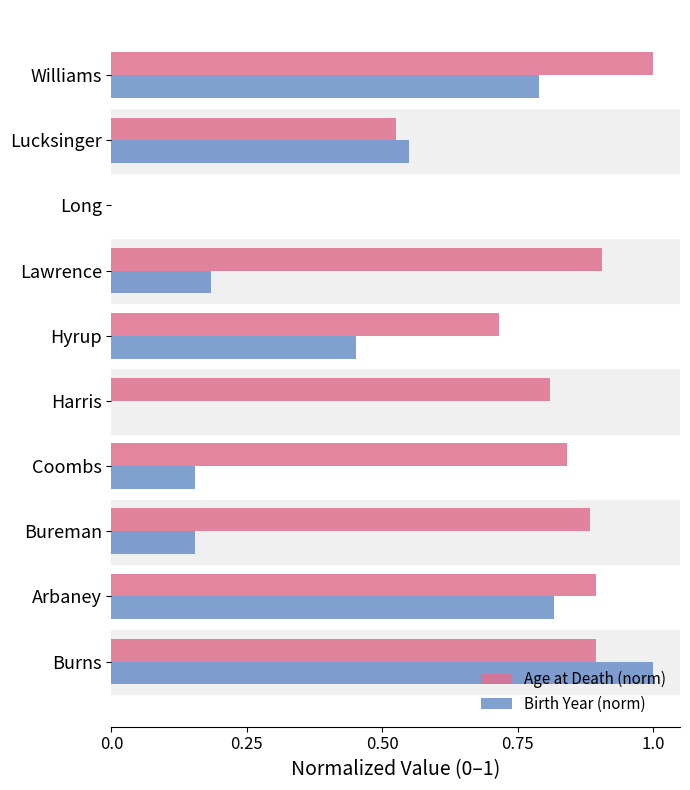

Where is Age at Death (norm) nearest to the value 0?

Long